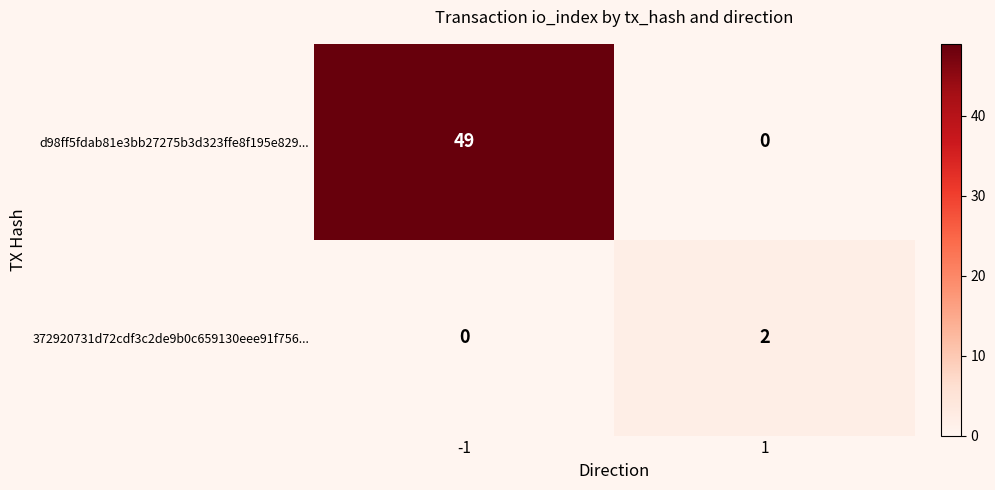

Is it true that d98ff5fdab81e3bb27275b3d323ffe8f195e829... equals 0 at 1?

True